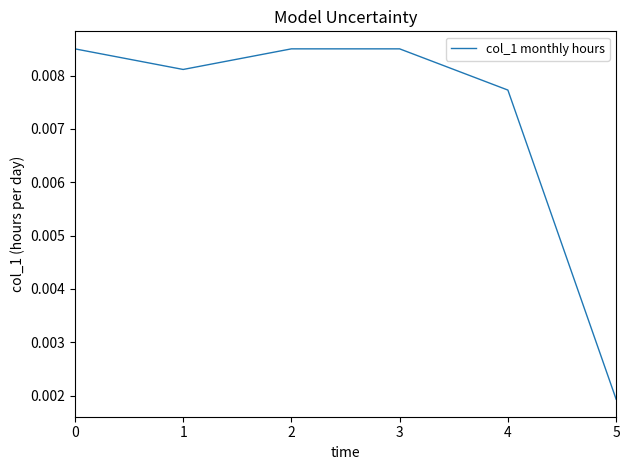

Count the number of categories in the chart.

6